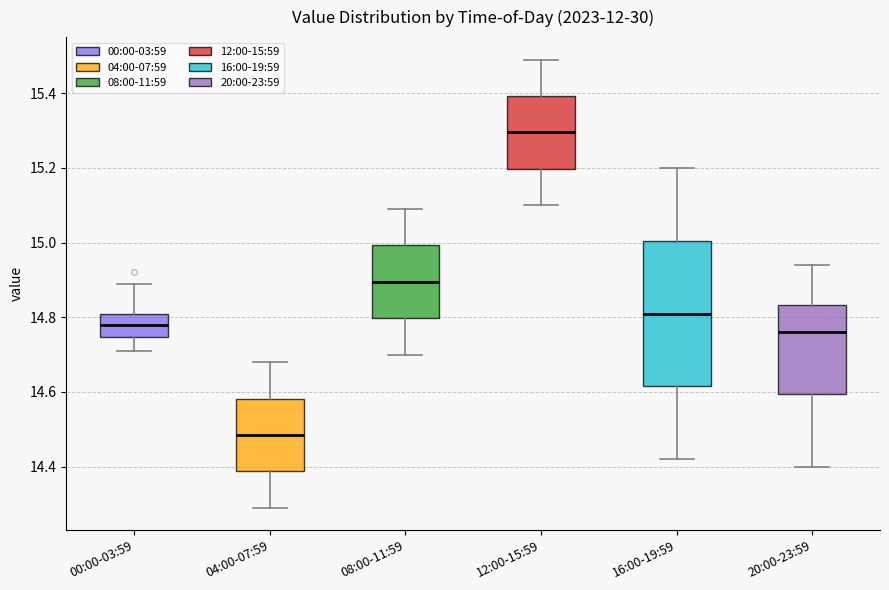

Comparing the boxes themselves (not the whiskers), which one is the tallest?

16:00-19:59